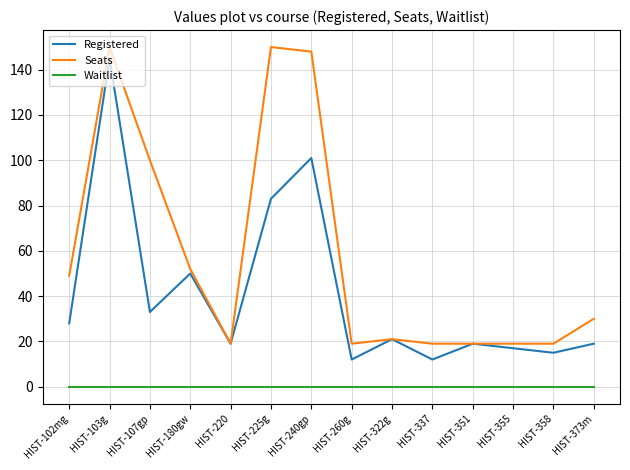

Rank the series at HIST-373m from lowest to highest value.

Waitlist, Registered, Seats